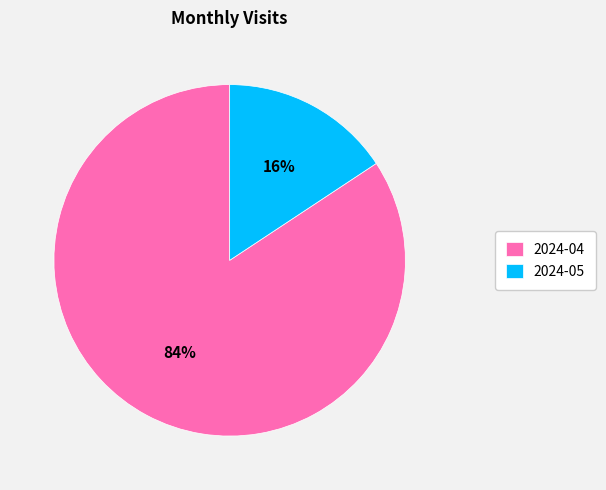

Is the sum of 2024-04 and 2024-05 greater than half?

Yes